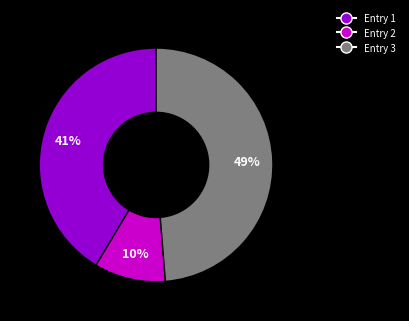

True or false: Entry 3 accounts for 36% of the total.

False